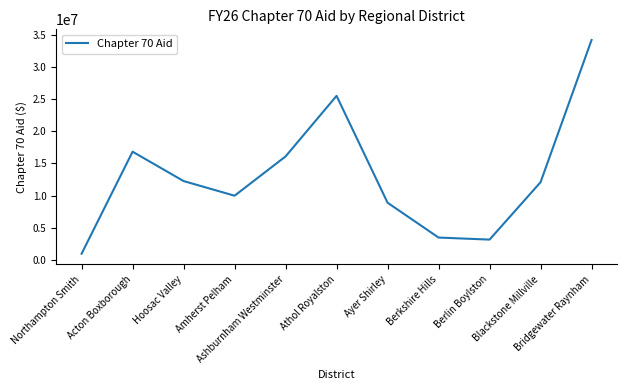

What is the greatest value displayed?

34209990